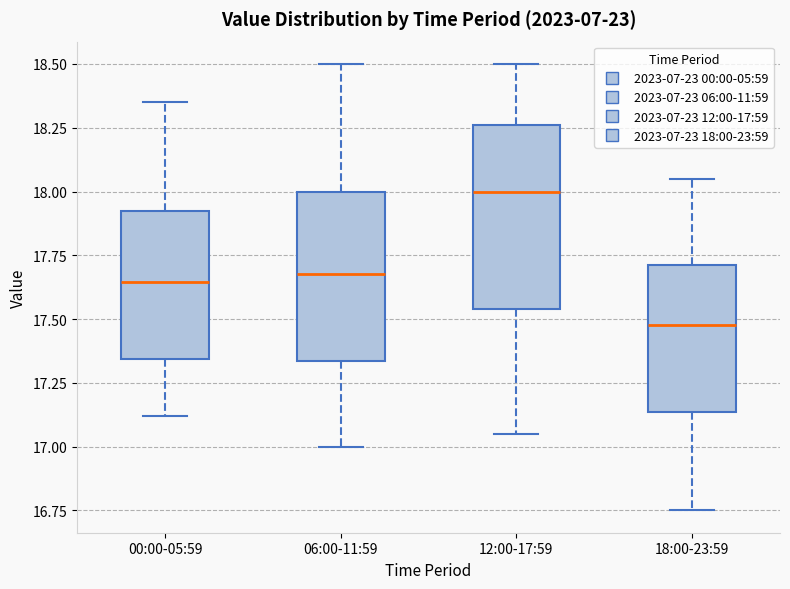

Which box has the highest median line?

12:00-17:59